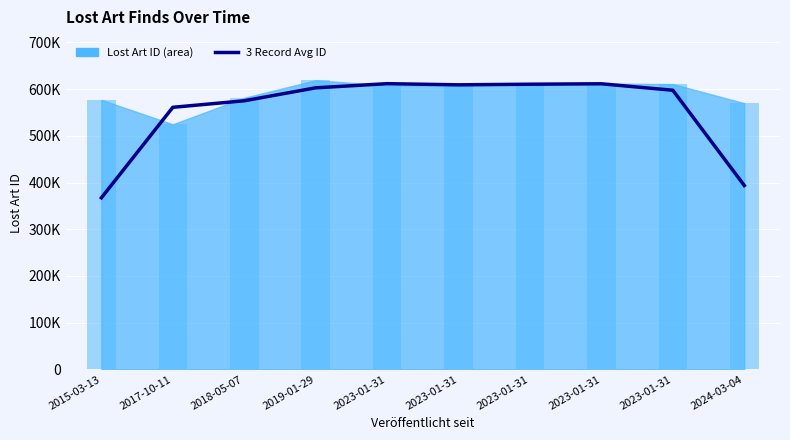

What is the sum of the values at 2017-10-11 and 2023-01-31?

1170286.0